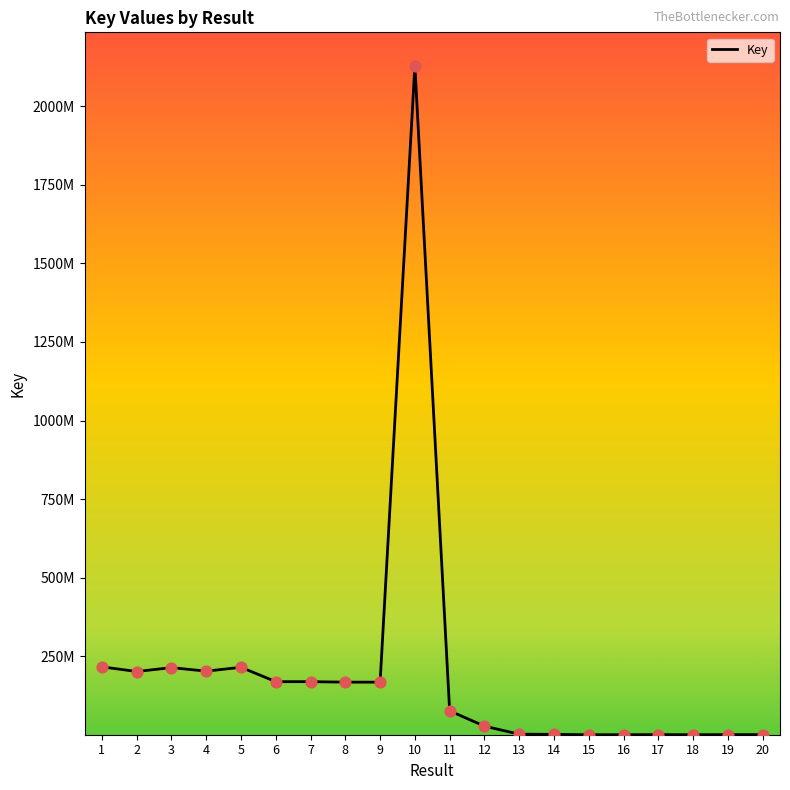

Is this an area chart (filled region under the line)?

No